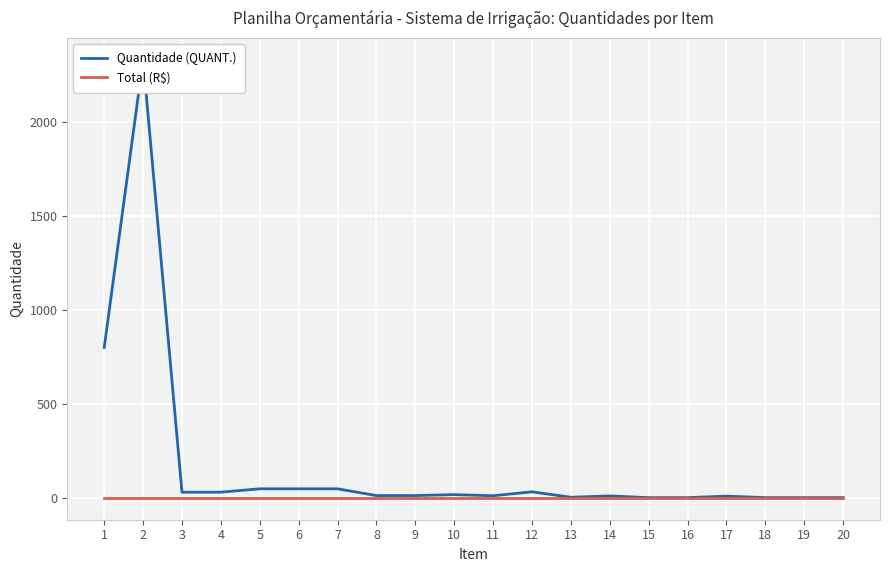

True or false: Quantidade (QUANT.) and Total (R$) intersect in this chart.

False